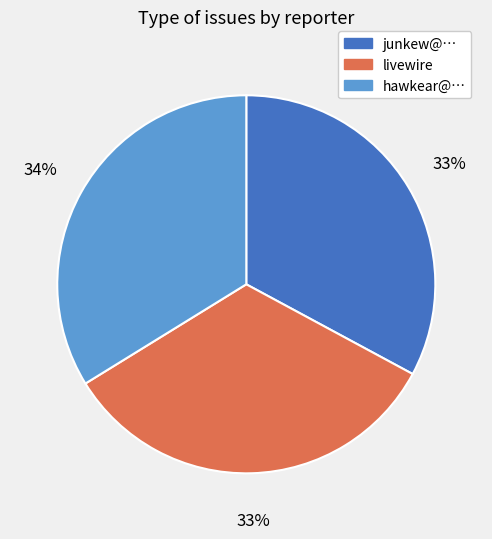

Is the sum of junkew@… and livewire greater than half?

Yes